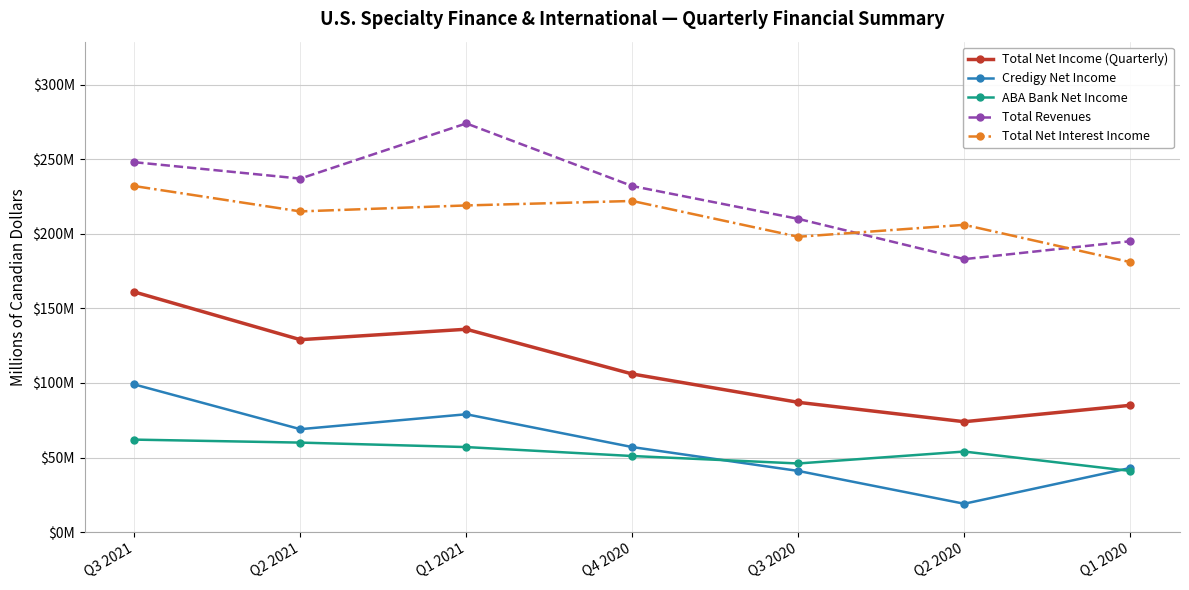

What are all the series names shown in the legend?

Total Net Income (Quarterly), Credigy Net Income, ABA Bank Net Income, Total Revenues, Total Net Interest Income